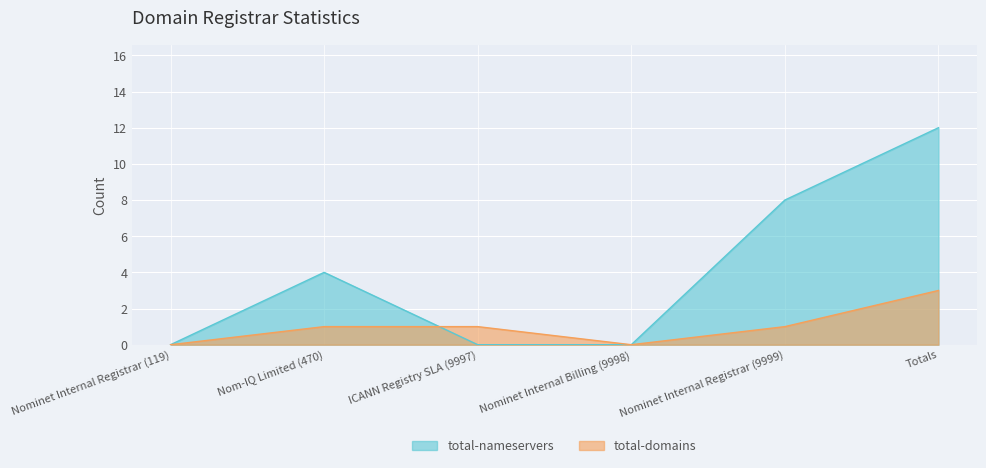

Which label corresponds to the smallest value in the chart?

Nominet Internal Registrar (119)